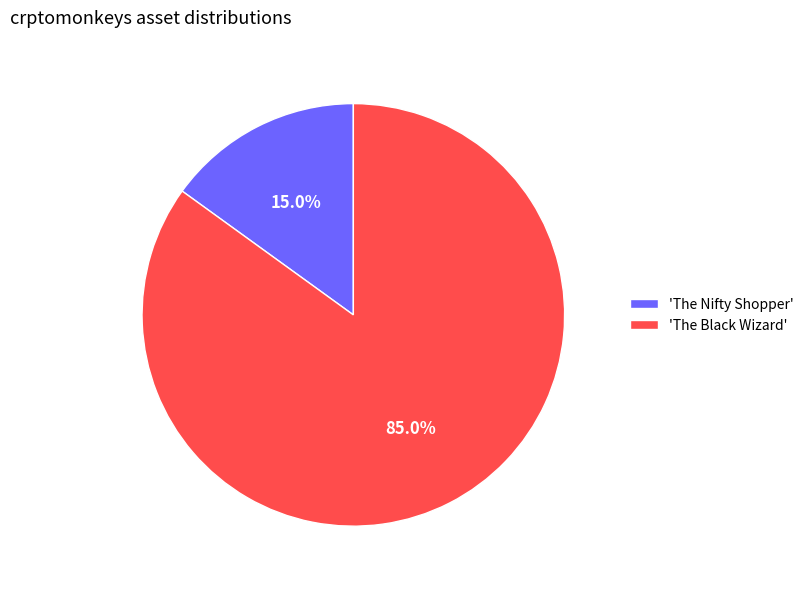

How many segments does this pie chart have?

2